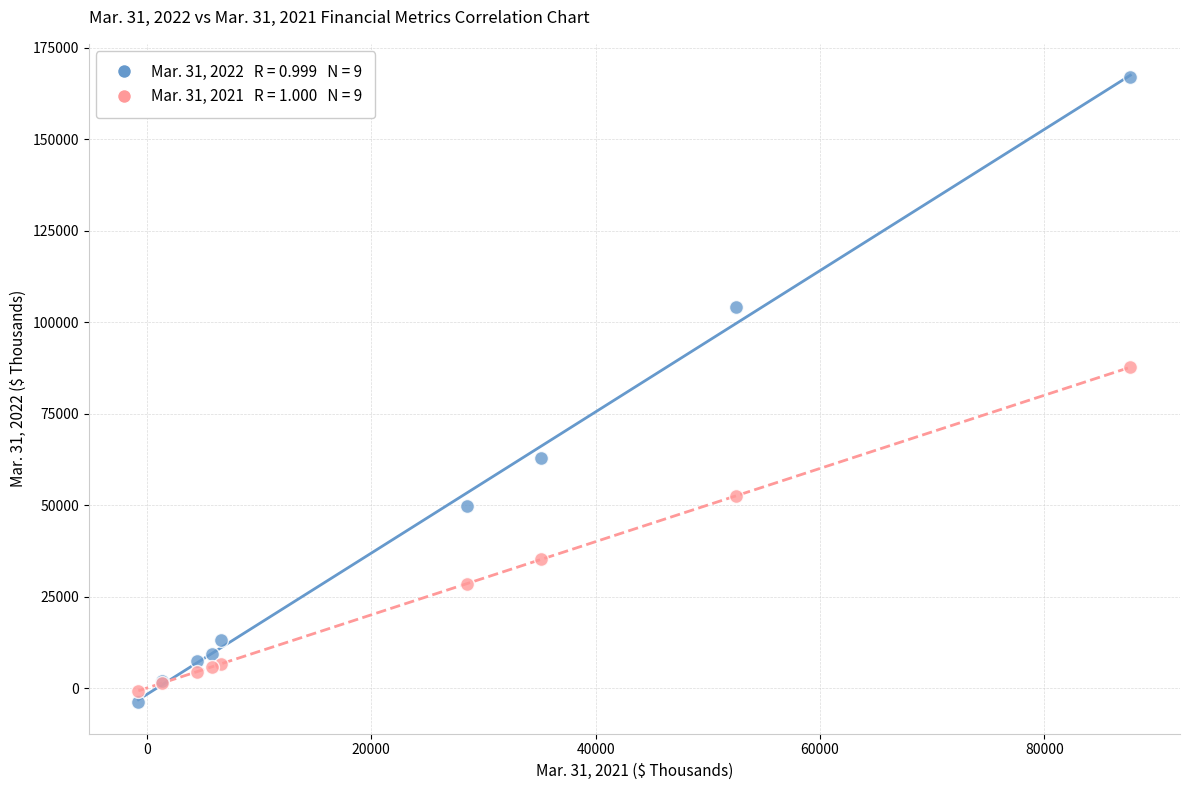

Across all series, what Y value is closest to 81559?

87667